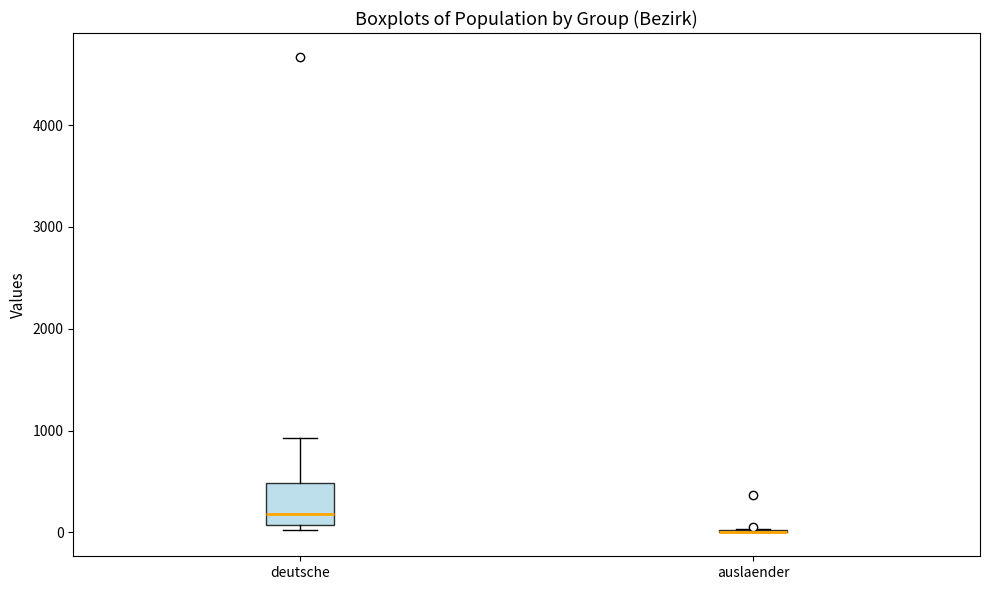

Which box is the tallest, from its lower edge to its upper edge?

deutsche